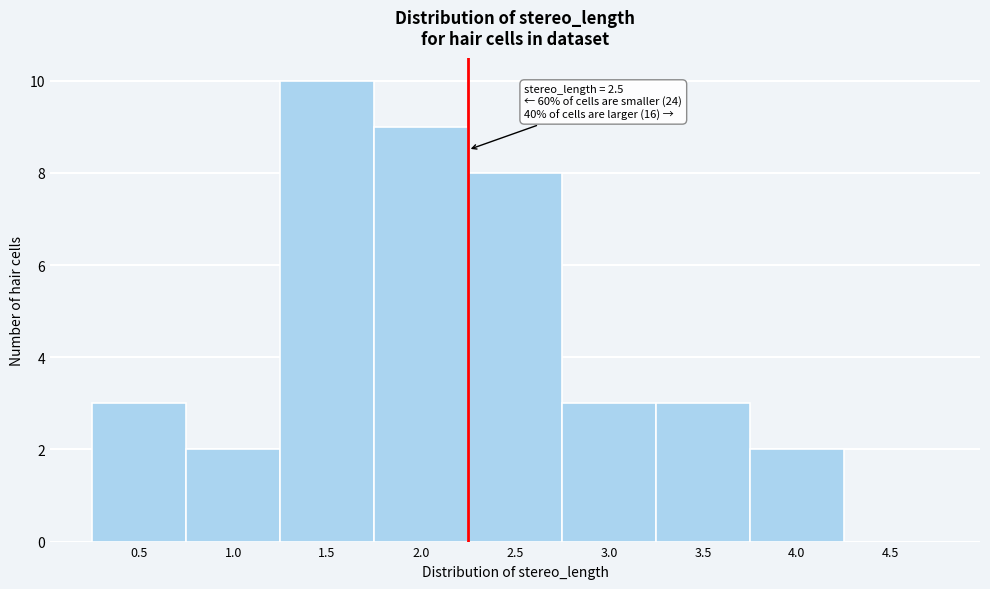

Reading left to right, list all the values displayed in this chart.

0.5=3	1.0=2	1.5=10	2.0=9	2.5=8	3.0=3	3.5=3	4.0=2	4.5=0